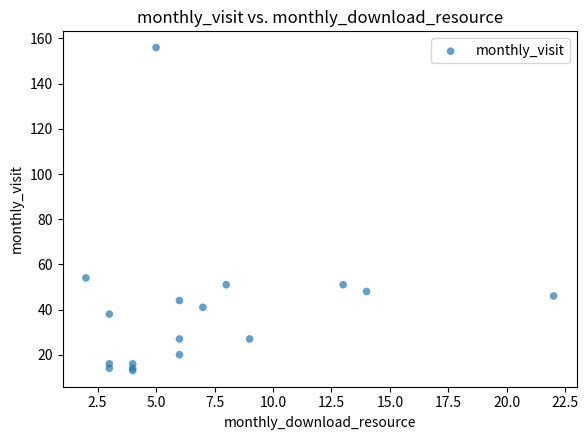

What Y value in the scatter plot is closest to 84?

54